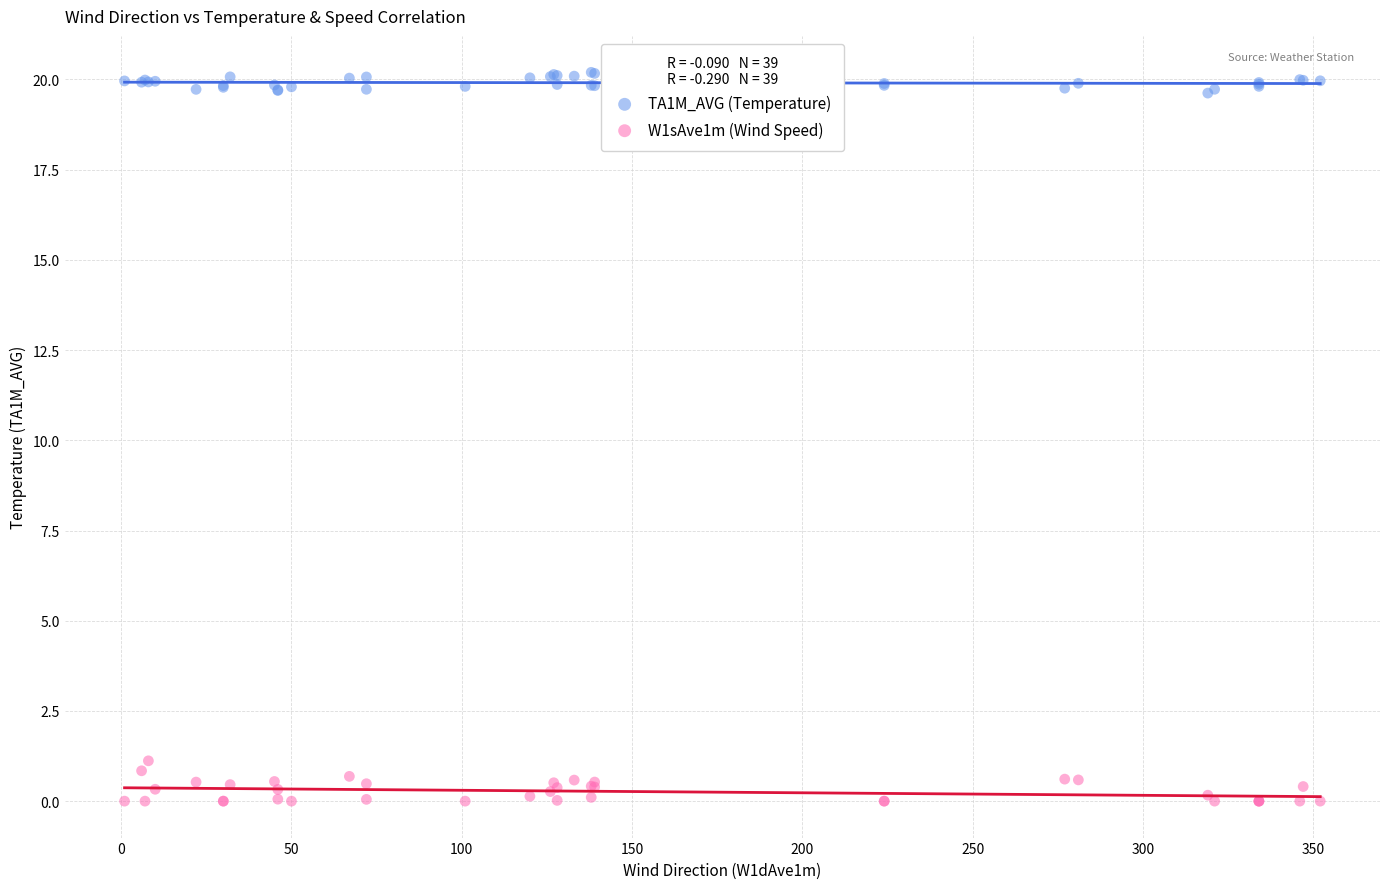

Which series contains the lowest Y value?

W1sAve1m (Wind Speed)